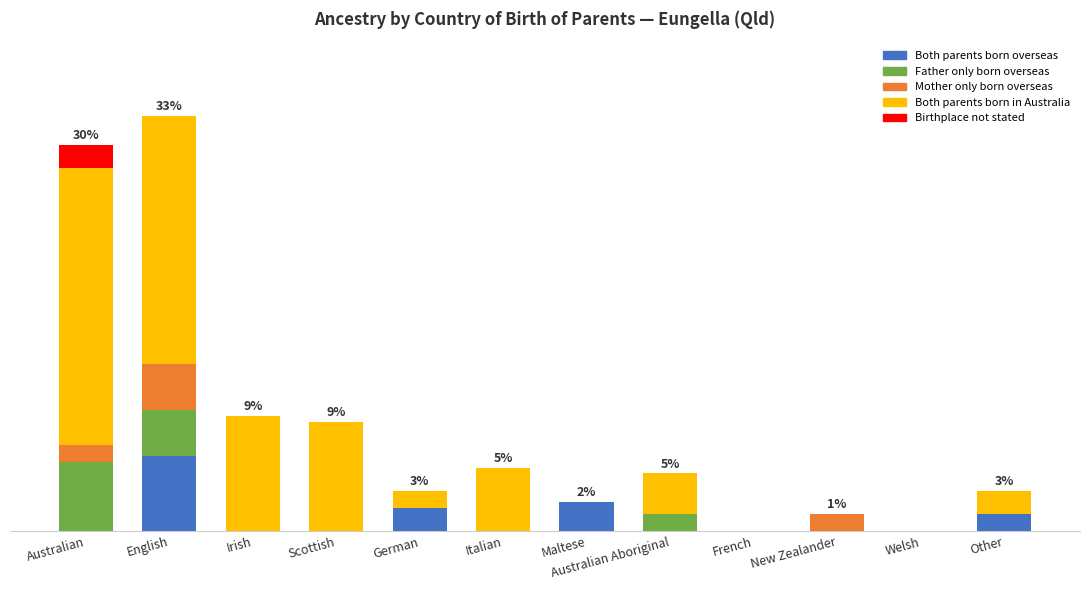

Does the chart contain stacked bars?

Yes